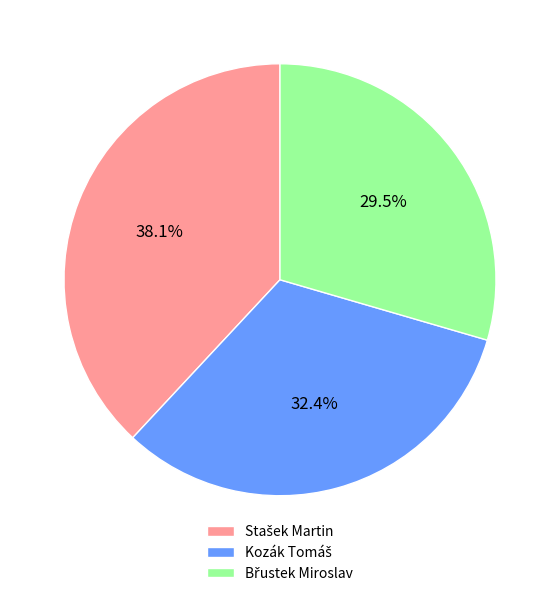

Does any single category account for the majority?

No